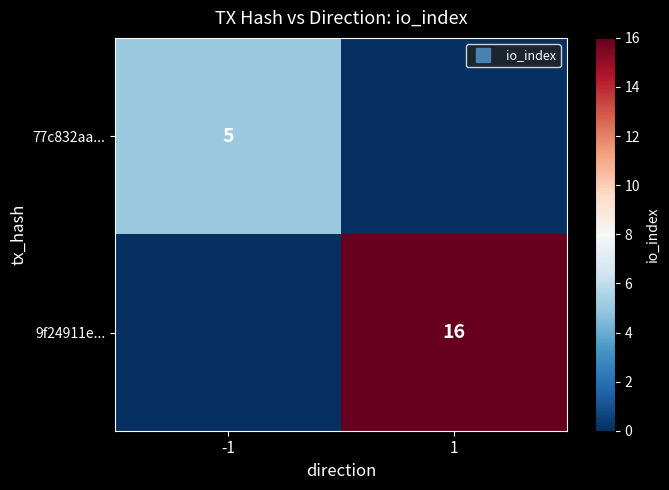

Which label corresponds to the largest value in the chart?

1